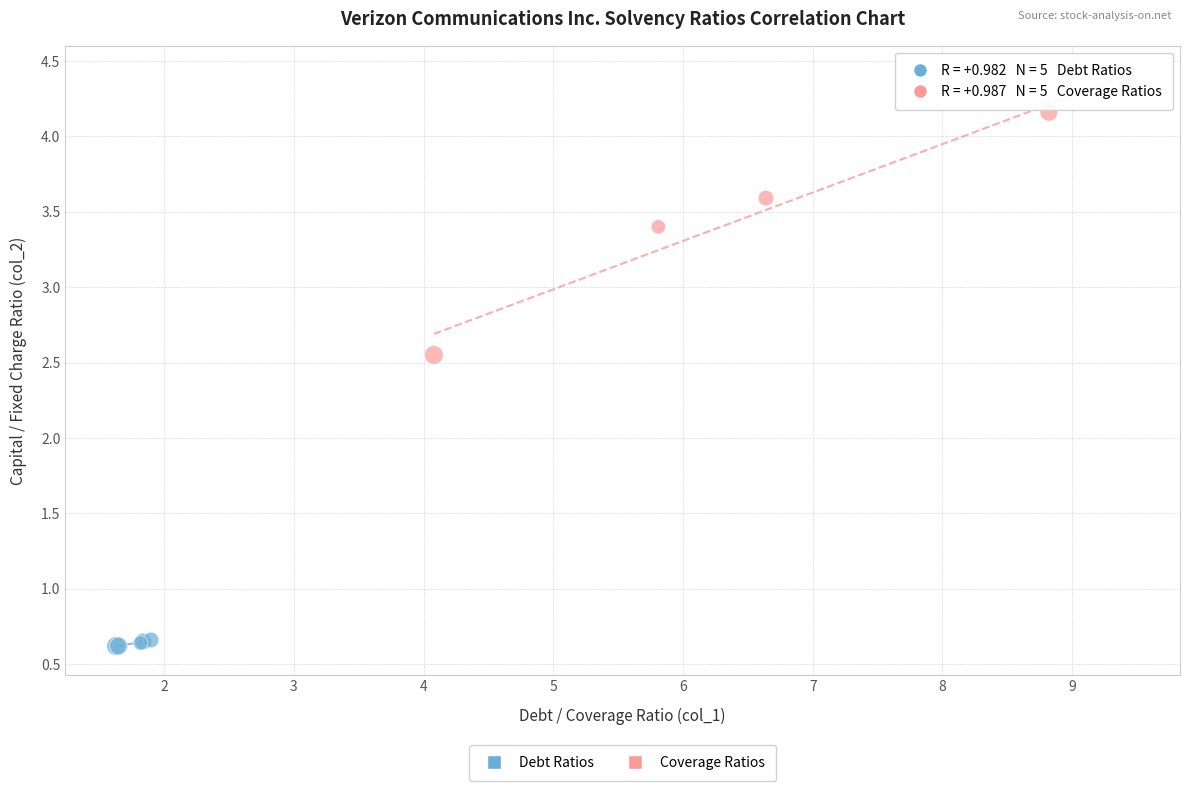

Which series contains the lowest Y value?

Debt Ratios